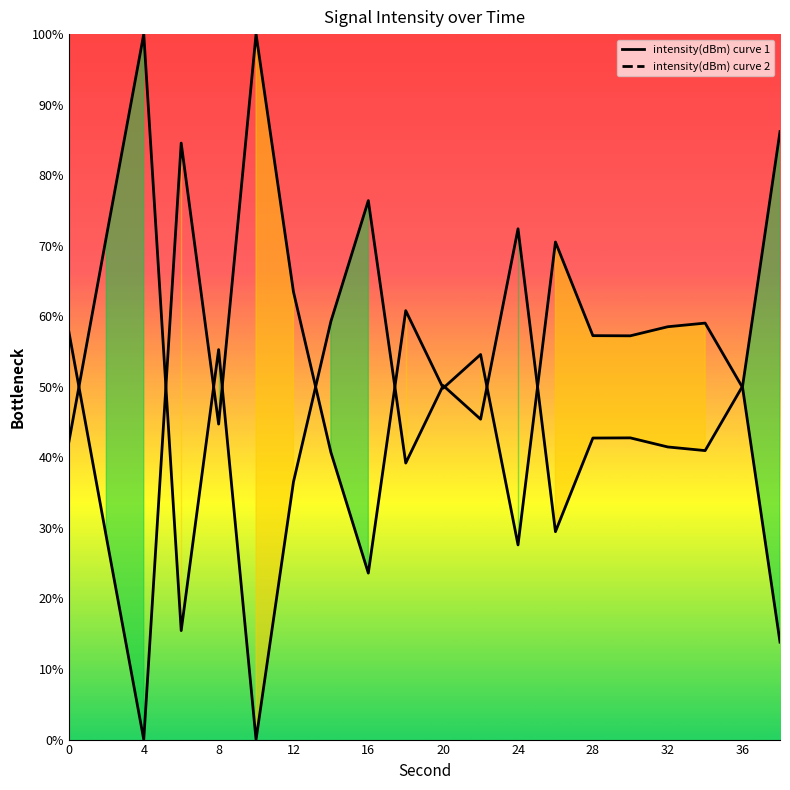

How many distinct data groups are displayed?

2